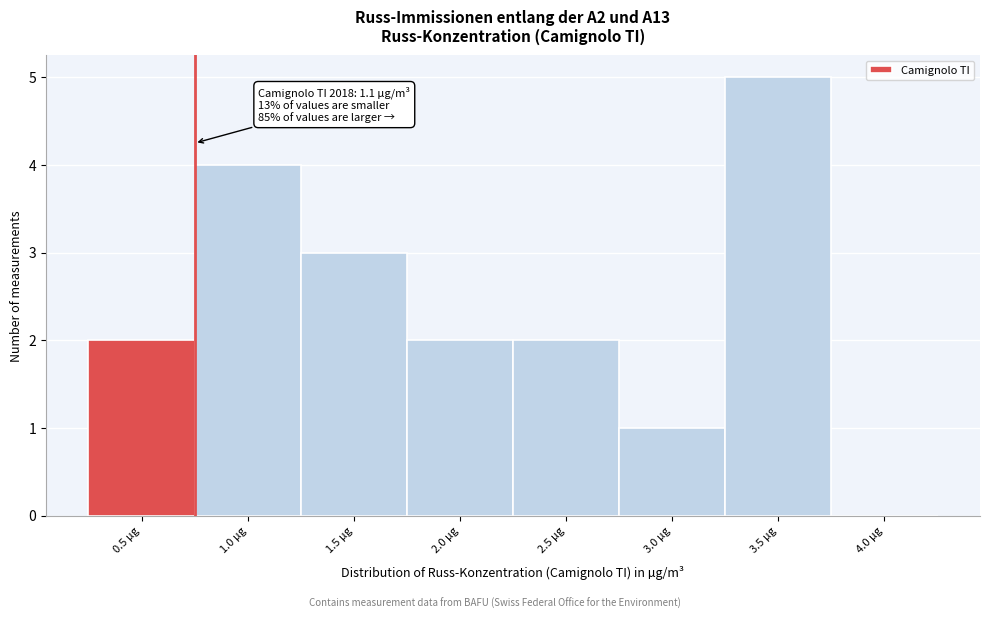

Reading right to left, what are all the values shown in this chart?

4.0 µg=0	3.5 µg=5	3.0 µg=1	2.5 µg=2	2.0 µg=2	1.5 µg=3	1.0 µg=4	0.5 µg=2